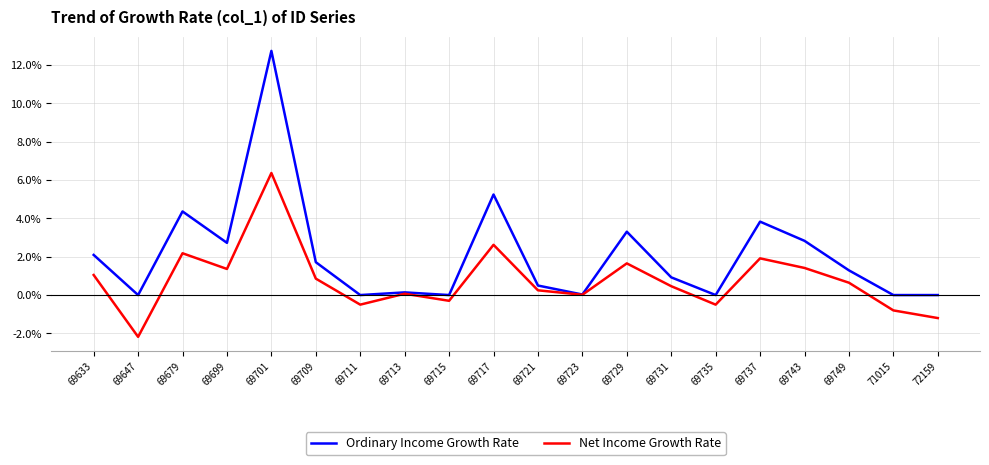

Read the Ordinary Income Growth Rate value at 69717.

5.2